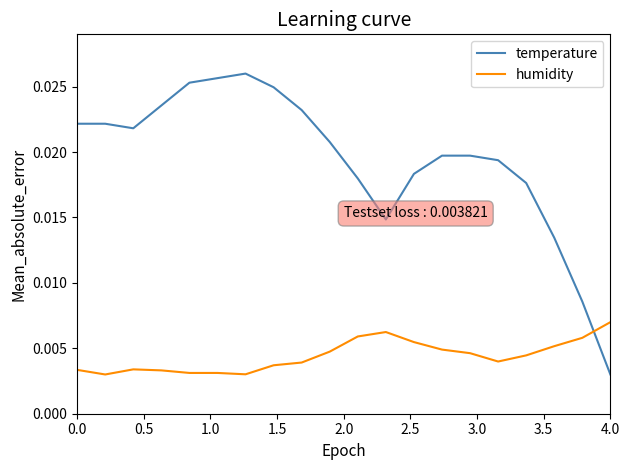

Which series has the largest total across all categories?

temperature